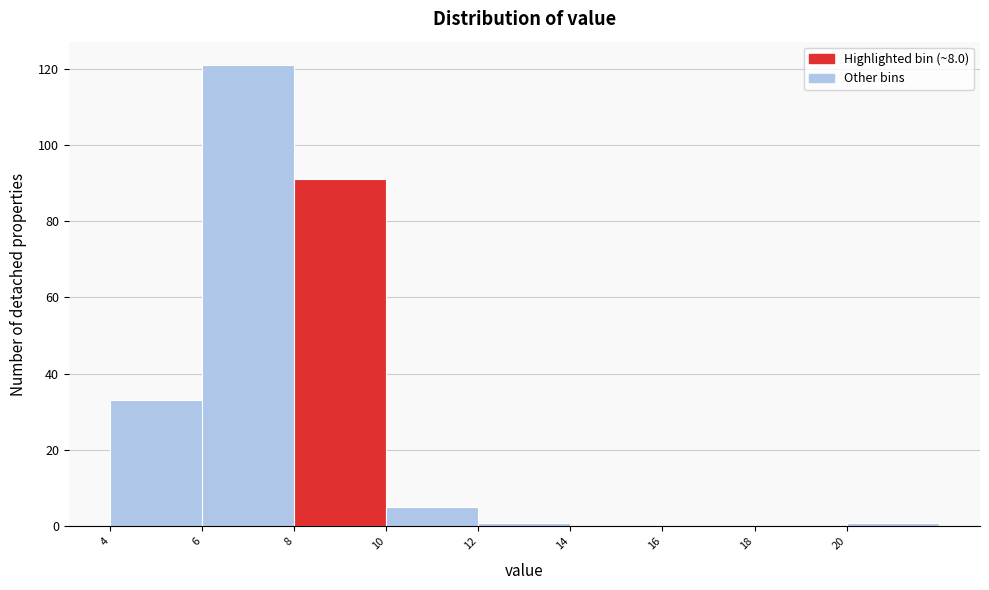

Reading left to right, transcribe this chart: for each bar, give the range it covers on the x-axis and its height. The values are not printed on the chart, so give them approximately, as read against the axis.

4 to 6: 34
6 to 8: 122
8 to 10: 92
10 to 12: 6
12 to 14: under 2
14 to 16: 0
16 to 18: 0
18 to 20: 0
20 to 22: under 2